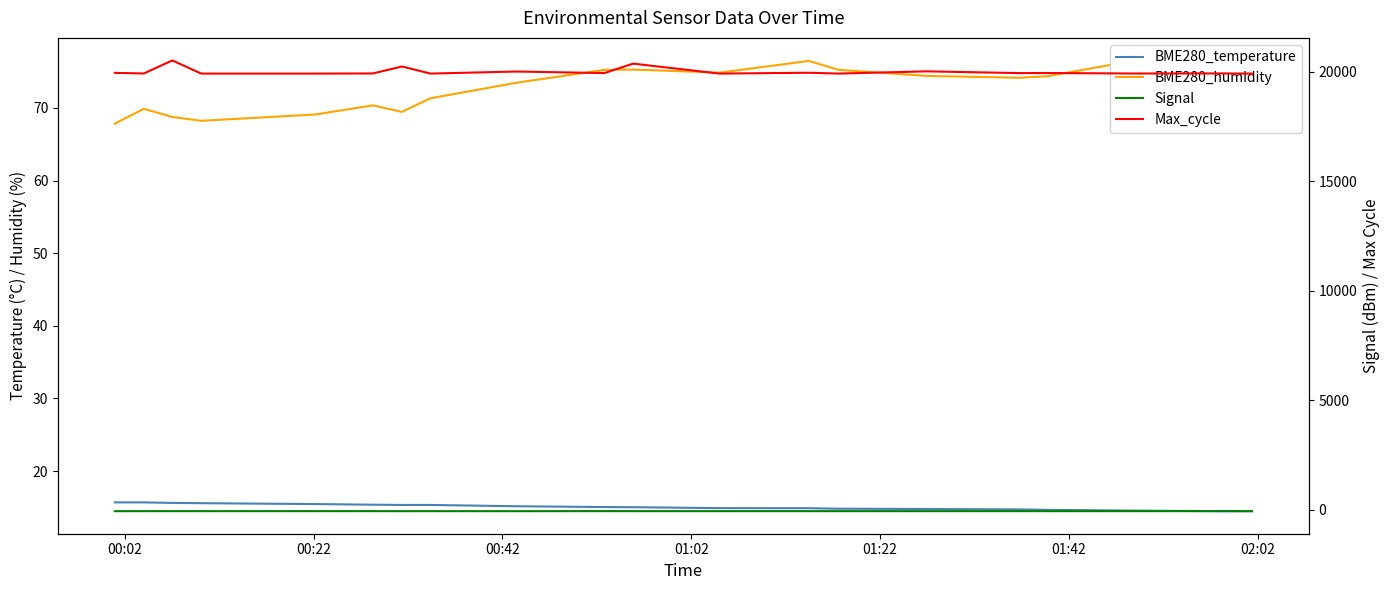

Is the value of BME280_temperature at 00:22 greater than the value of Max_cycle at 18?

No